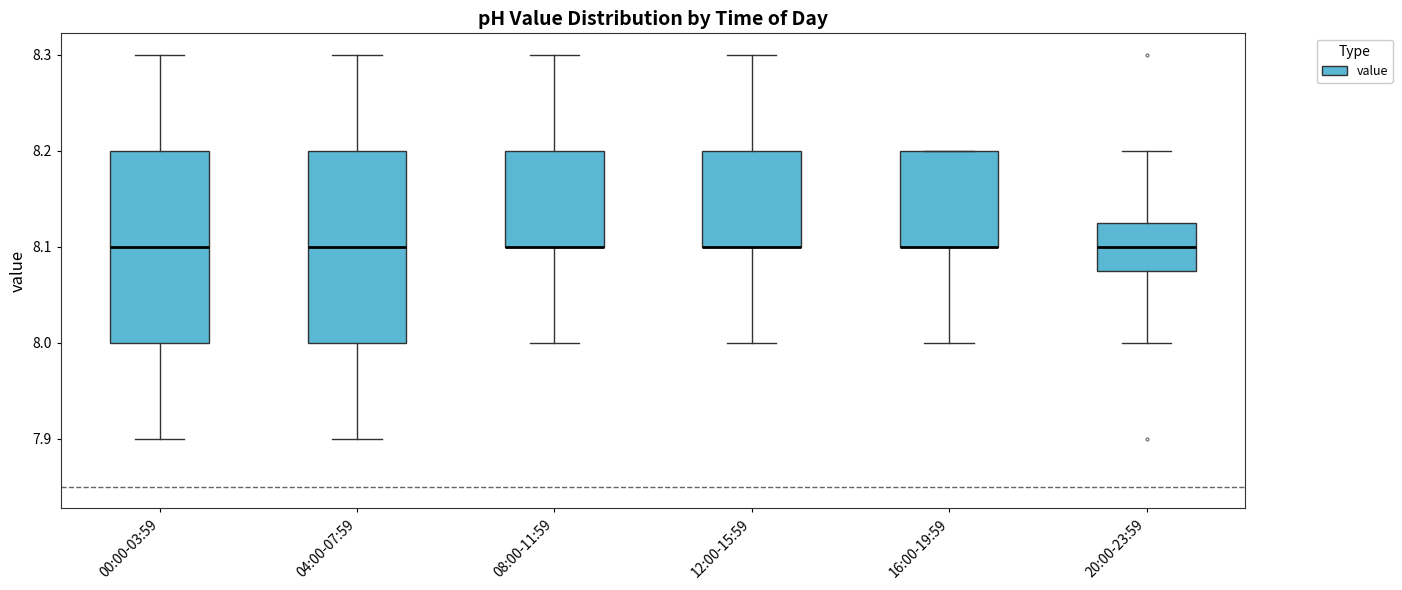

Reading left to right, transcribe this box plot: for each box, give where its median line is, the range the box spans, and where its two whiskers end, as read against the y-axis. The values are not printed on the chart, so give them approximately, as read against the axis.

00:00-03:59: median 8.10, box 8.00 to 8.20, whiskers 7.90 to 8.30
04:00-07:59: median 8.10, box 8.00 to 8.20, whiskers 7.90 to 8.30
08:00-11:59: median 8.10 (drawn on the box's lower edge), box 8.10 to 8.20, whiskers 8.00 to 8.30
12:00-15:59: median 8.10 (drawn on the box's lower edge), box 8.10 to 8.20, whiskers 8.00 to 8.30
16:00-19:59: median 8.10 (drawn on the box's lower edge), box 8.10 to 8.20, whiskers 8.00 to 8.20
20:00-23:59: median 8.10, box 8.08 to 8.13, whiskers 8.00 to 8.20